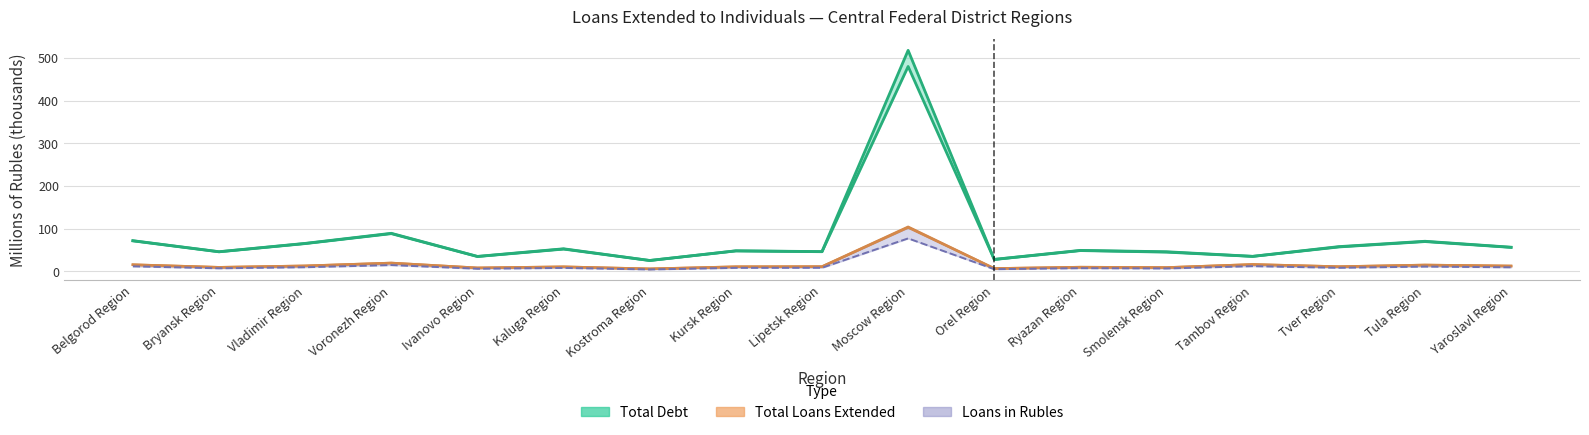

How many values in the Total Debt series are below 48?

8